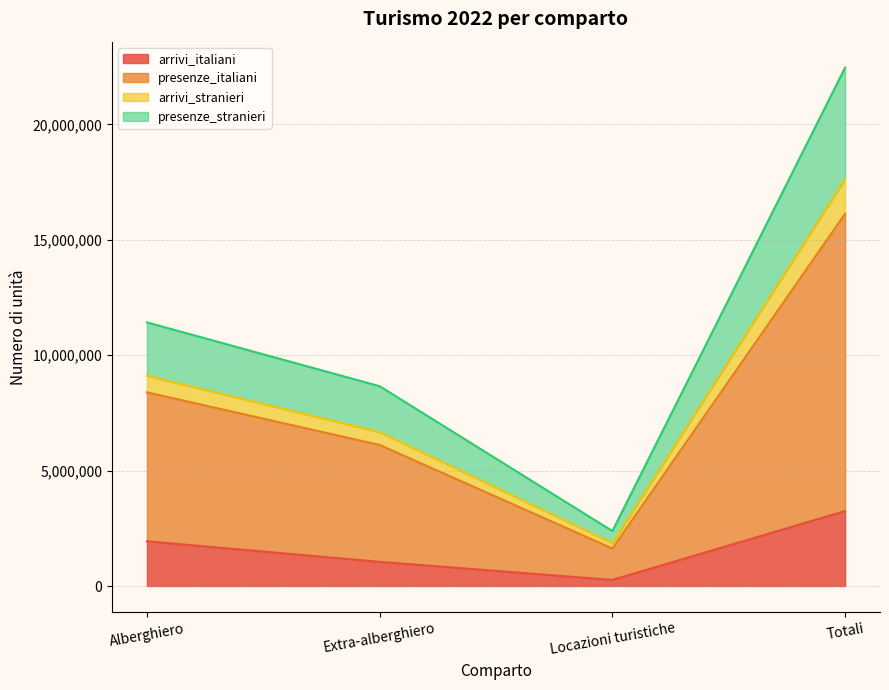

What is the total value across all series at Alberghiero?

11420895